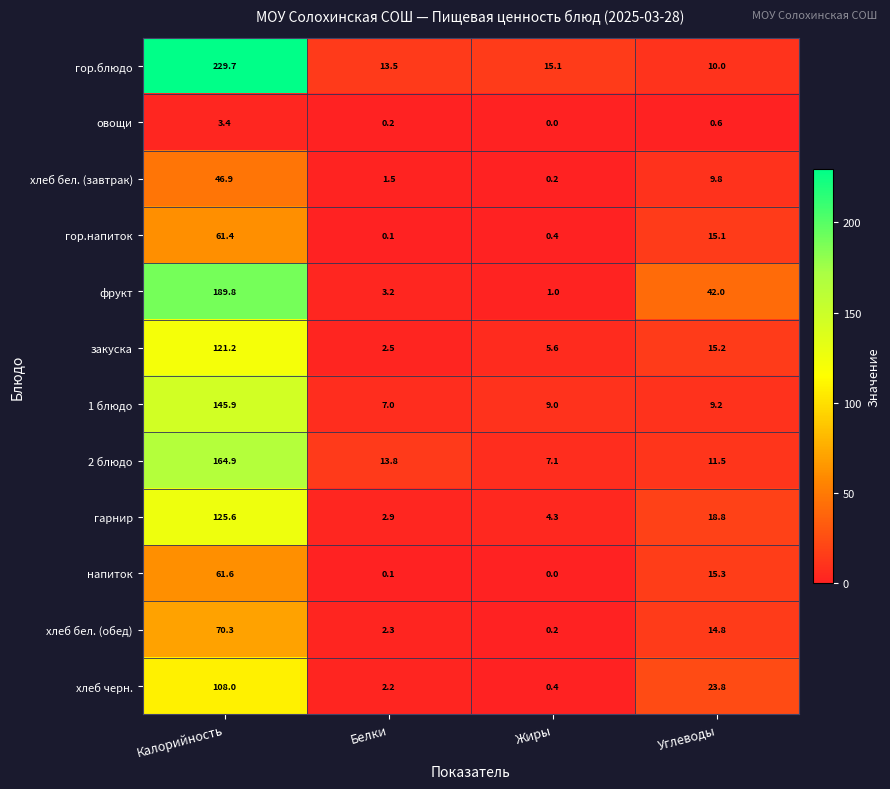

Is it true that гарнир equals 5.1 at Белки?

False